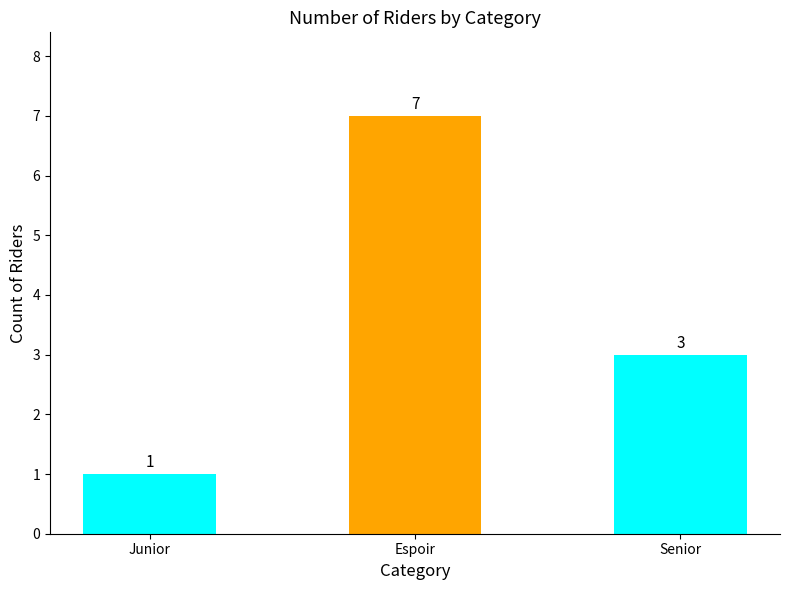

Are the bars horizontal?

No